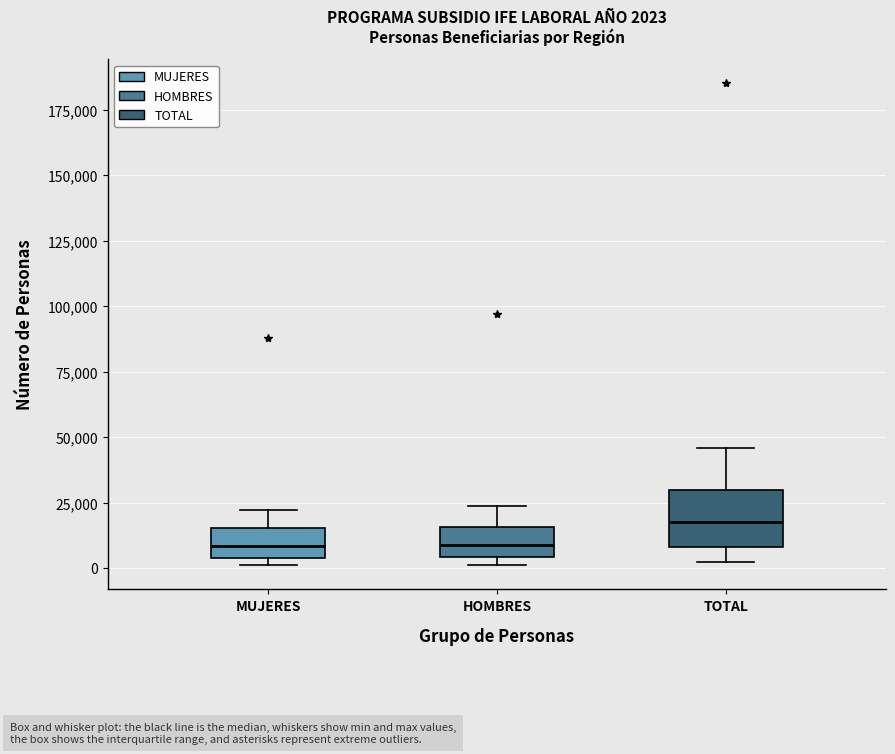

Which box is the tallest, from its lower edge to its upper edge?

TOTAL